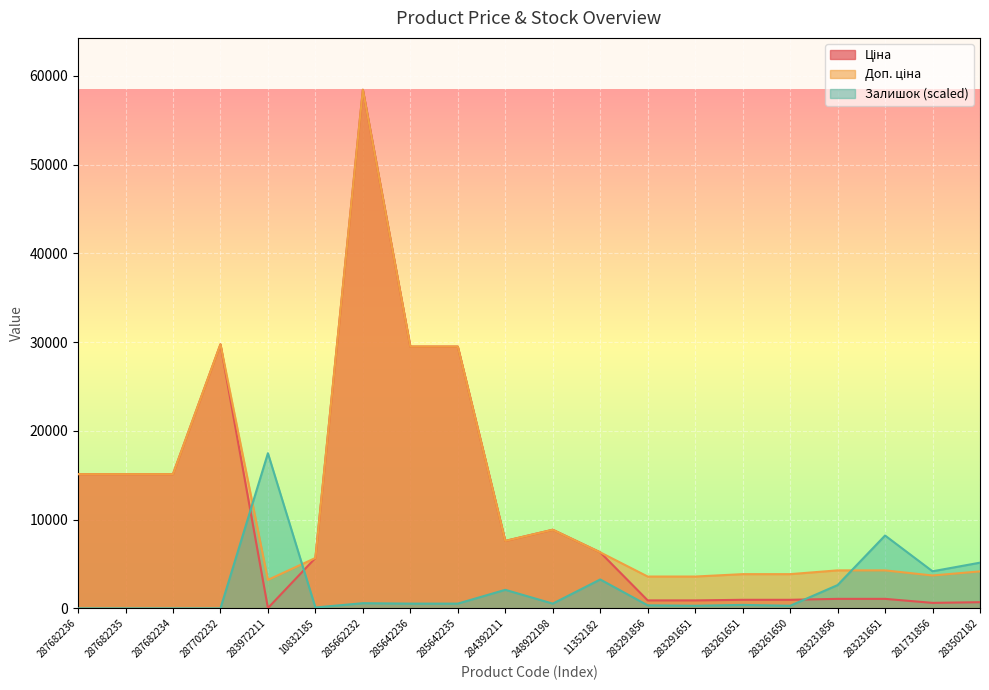

In Доп. ціна, how many points are lower than both neighbors (excluding endpoints)?

3